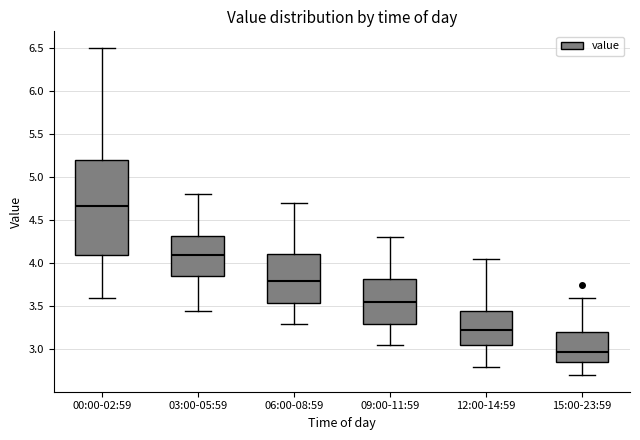

Which box's median line is the highest?

00:00-02:59